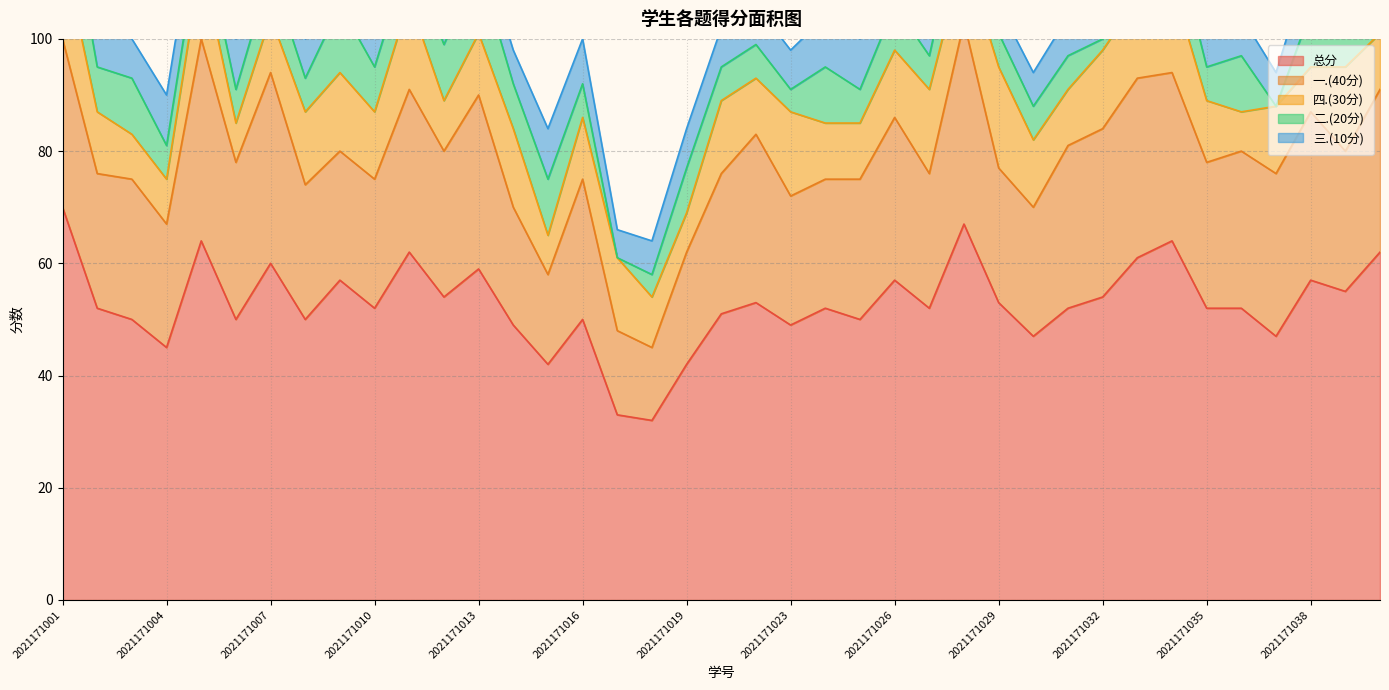

What is the spread (max minus min) of values at 2021171032?

52